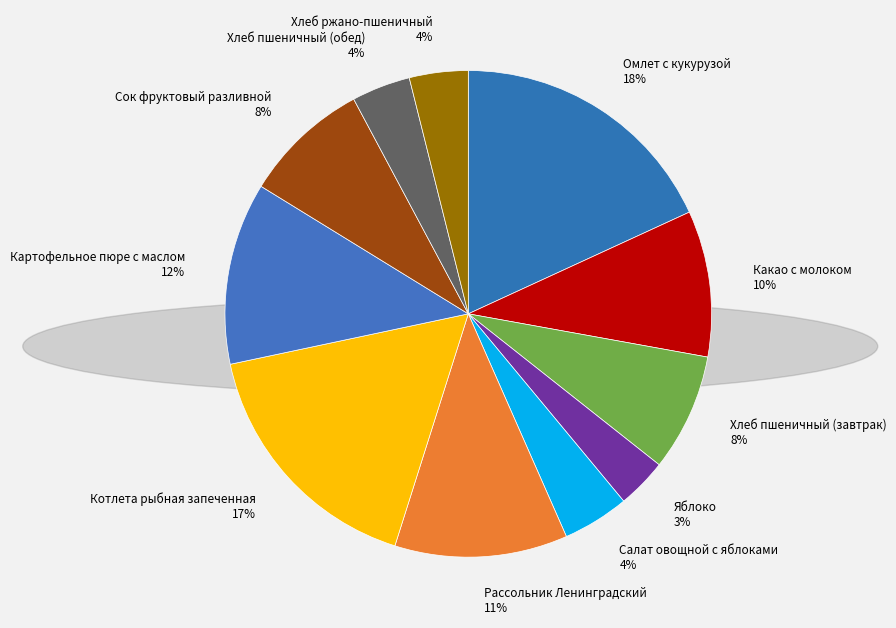

Between Котлета рыбная запеченная and Хлеб пшеничный (обед), which is larger?

Котлета рыбная запеченная